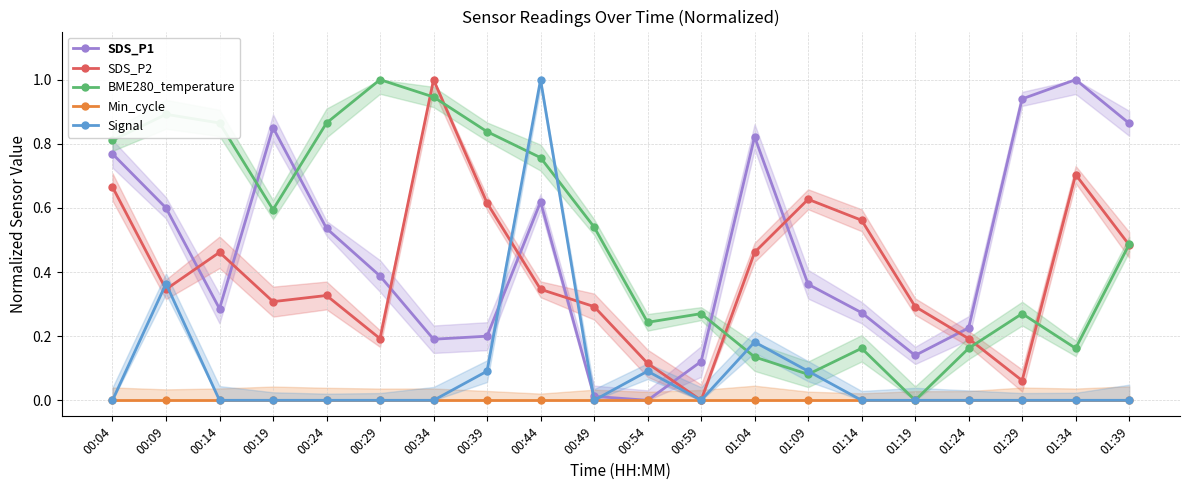

True or false: SDS_P1 and BME280_temperature intersect in this chart.

True